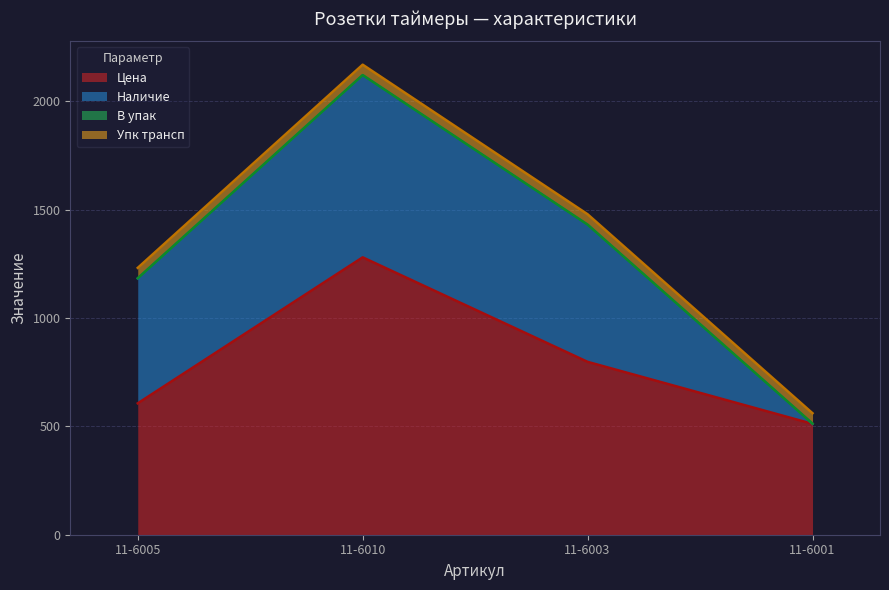

Which series has the widest spread of values?

Наличие